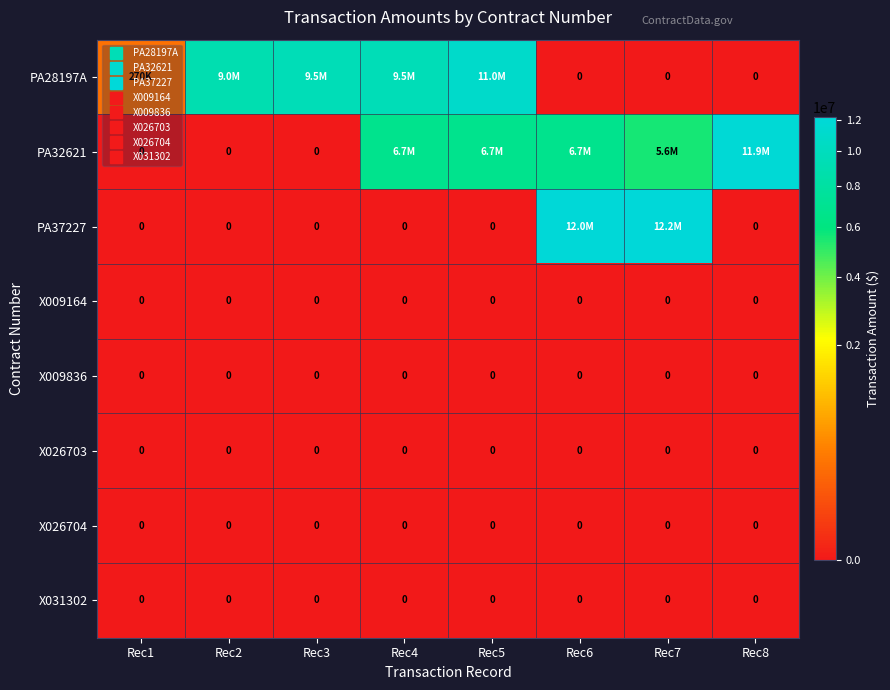

True or false: PA28197A has a value of 4845033.8 at Rec4.

False